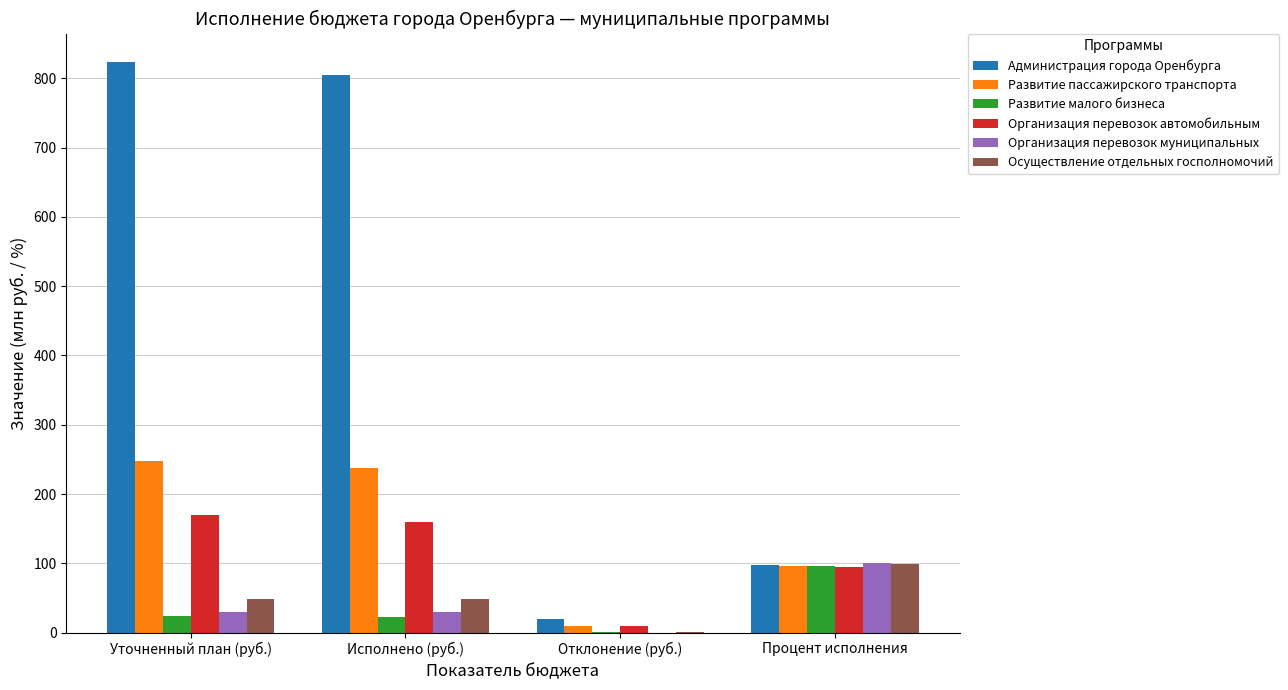

Which category has the highest value in the Организация перевозок муниципальных series?

Процент исполнения